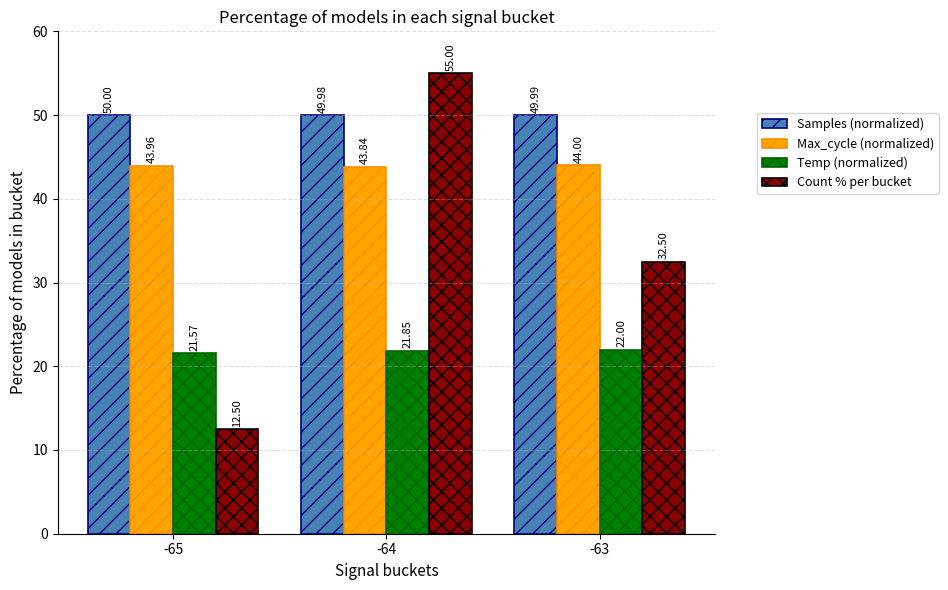

Reading left to right, list all the values displayed in this chart.

Samples (normalized): 50.0	50.0	50.0
Max_cycle (normalized): 44.0	43.8	44.0
Temp (normalized): 21.6	21.9	22.0
Count % per bucket: 12.5	55.0	32.5